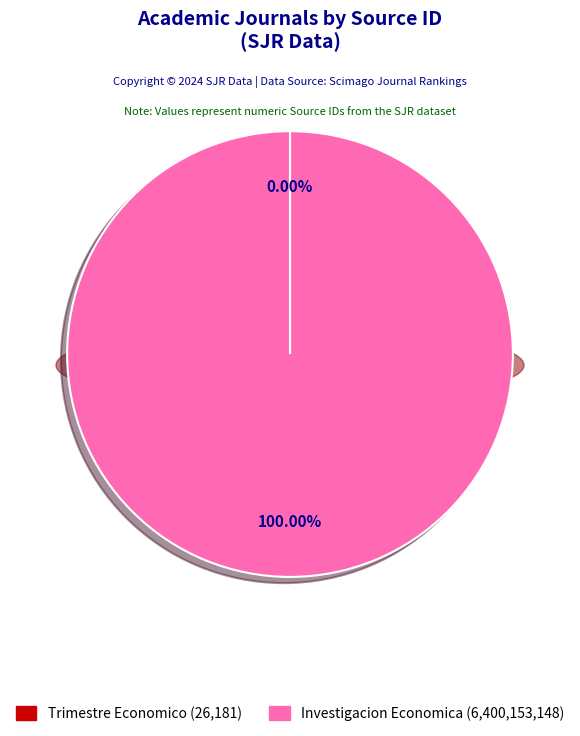

Rank the categories by value from lowest to highest.

Trimestre Economico, Investigacion Economica